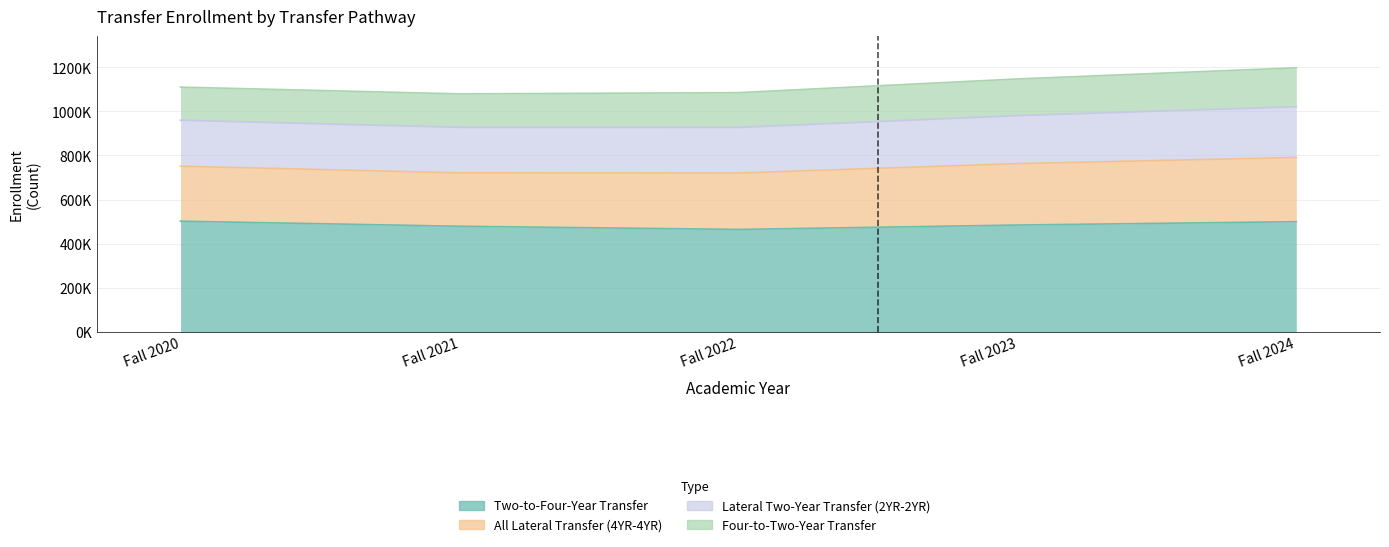

True or false: Two-to-Four-Year Transfer and Lateral Two-Year Transfer (2YR-2YR) cross at least once.

False